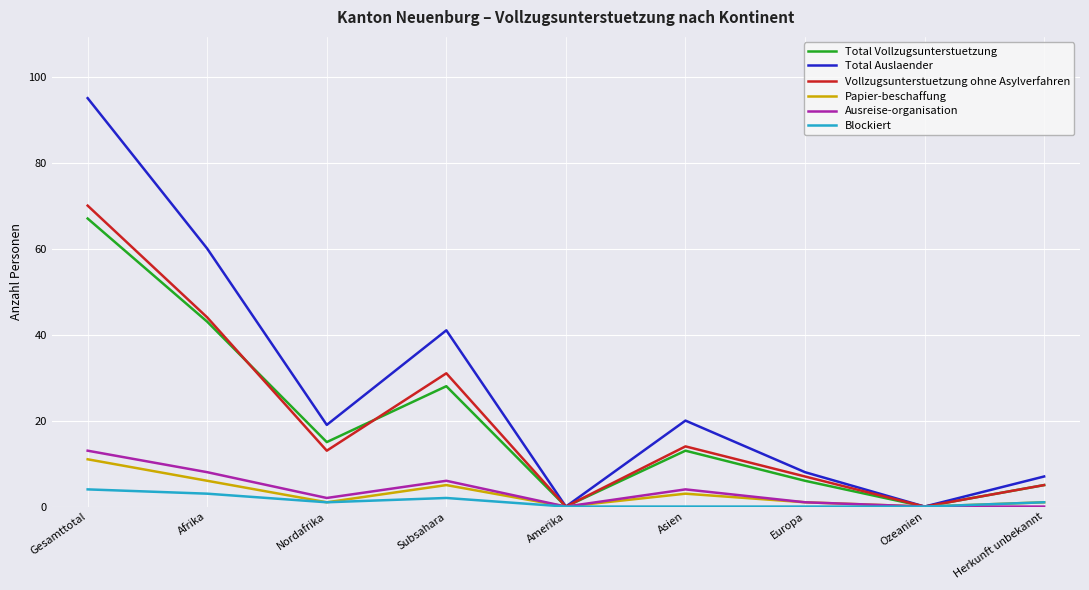

At which category is the sum across all series the highest?

Gesamttotal